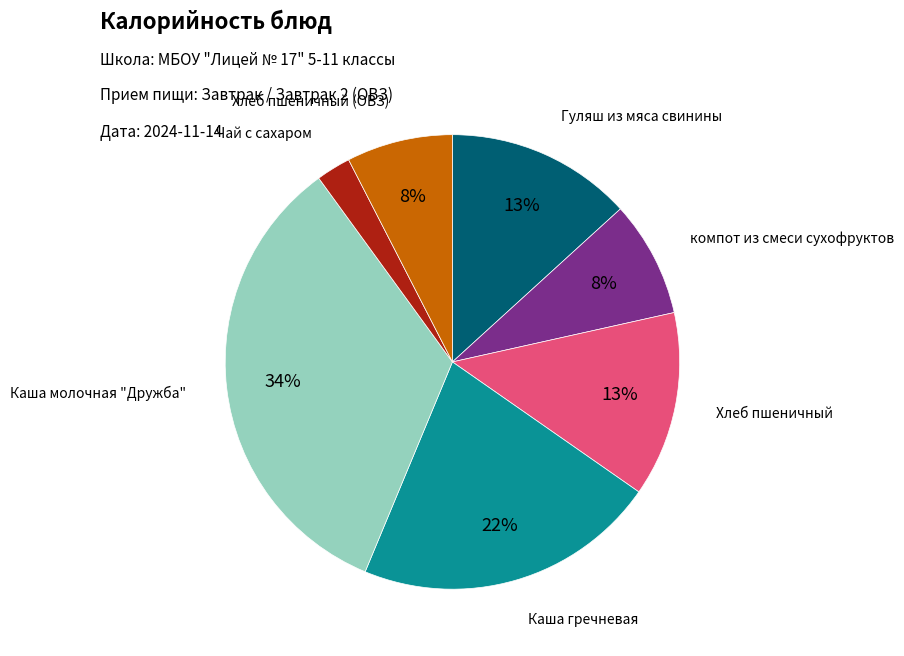

Is there any slice that represents more than half of the pie?

No